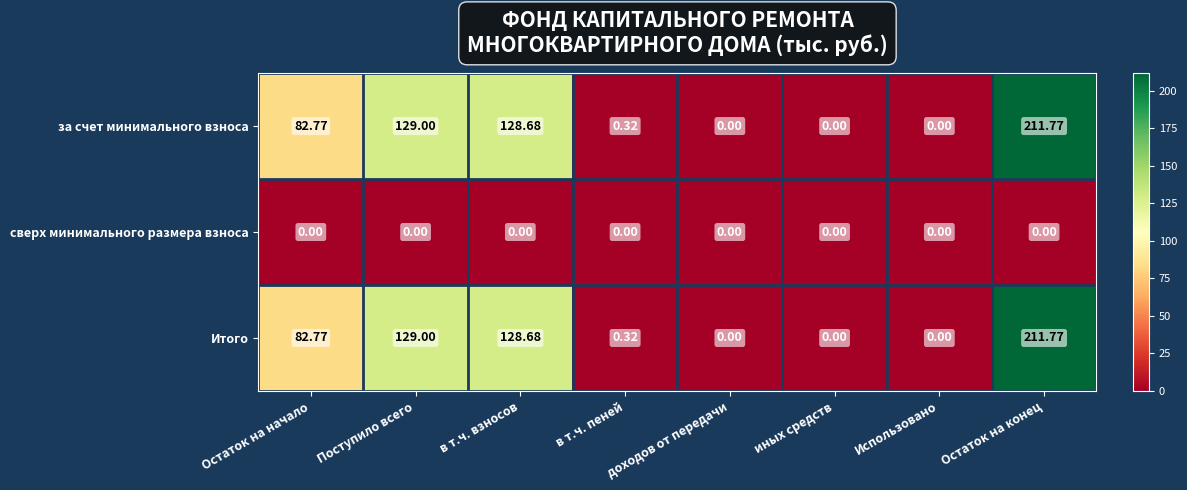

At which category does the chart reach its peak across all series?

Остаток на конец